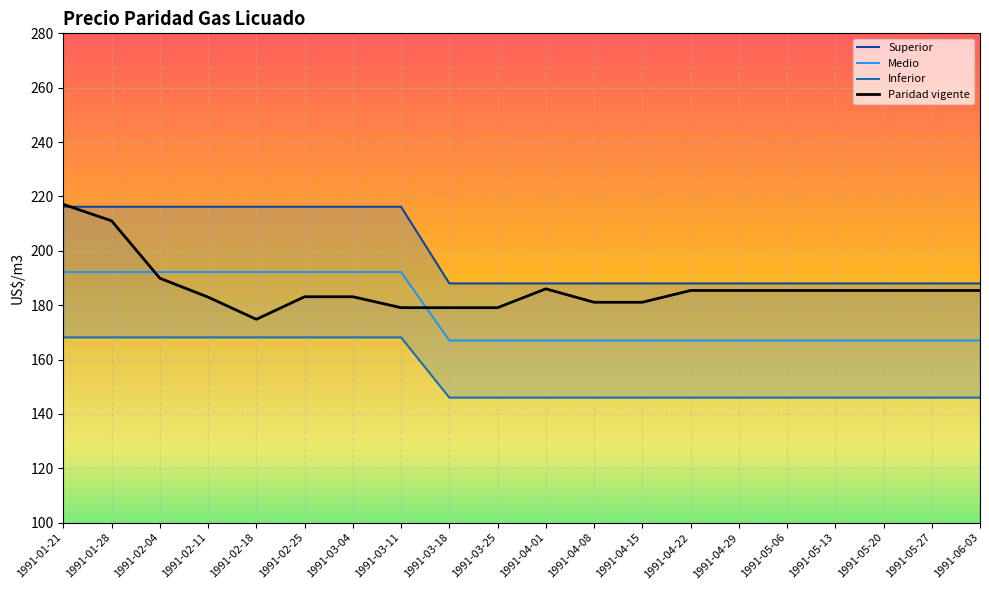

Which has a higher value, 1991-04-29 or 1991-03-25?

1991-04-29